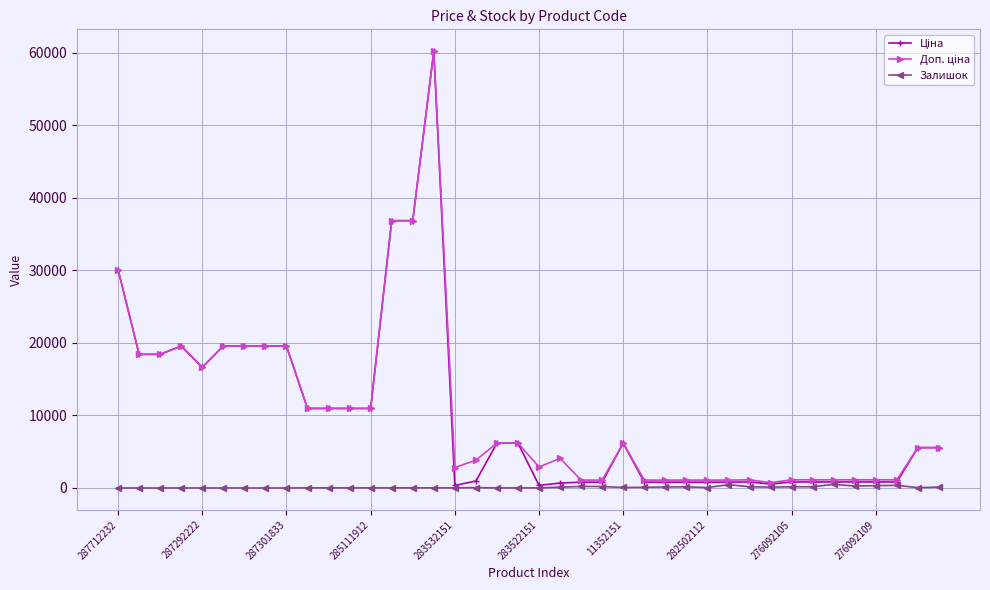

What is the greatest value displayed?

60205.6